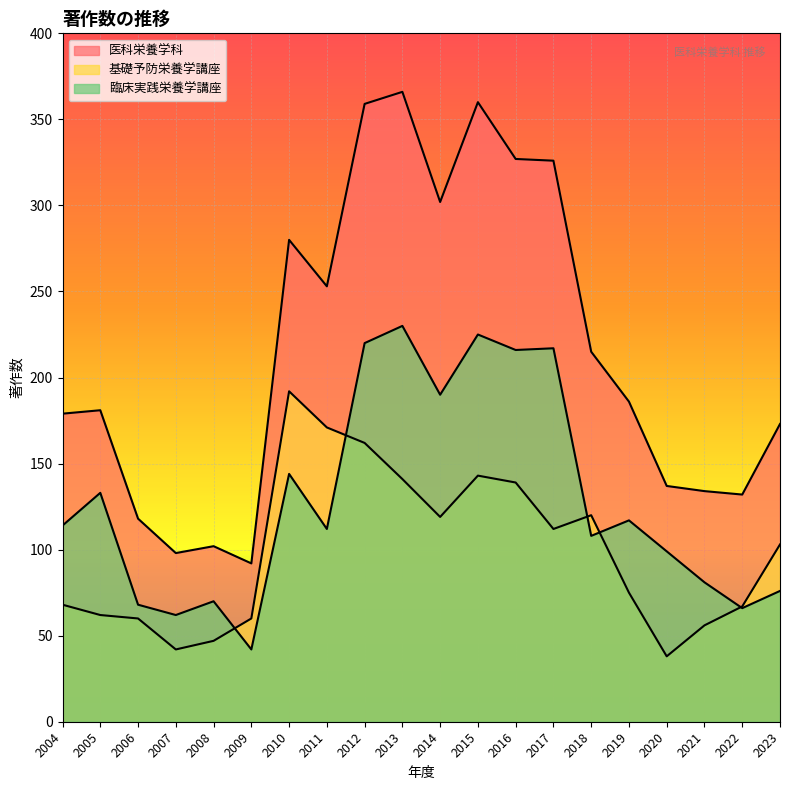

What is the difference between the maximum and minimum values in the 医科栄養学科 series?

274